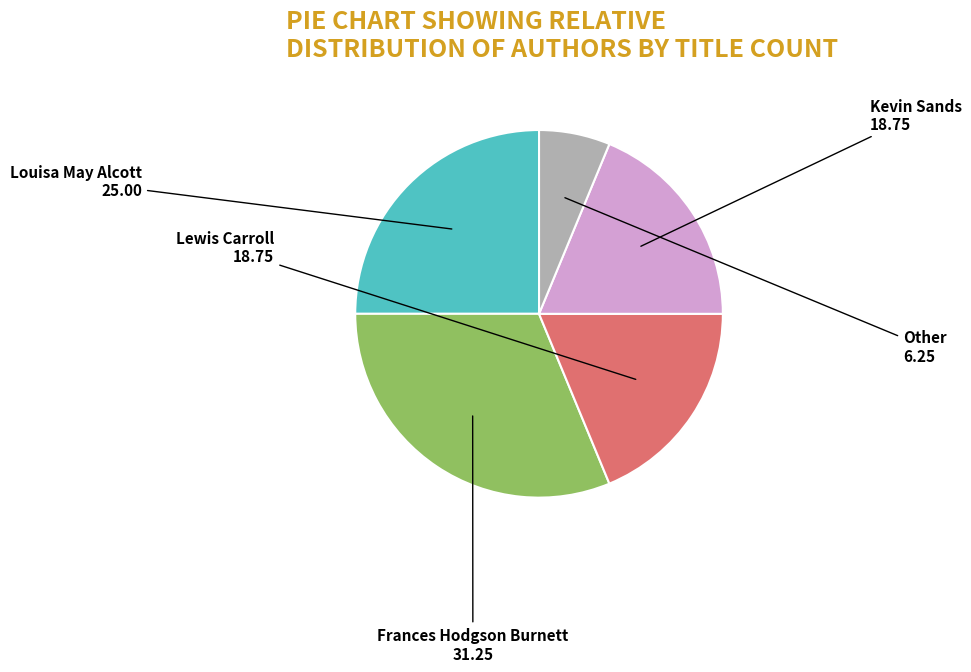

The Frances Hodgson Burnett slice represents 31% of the pie. True or false?

True